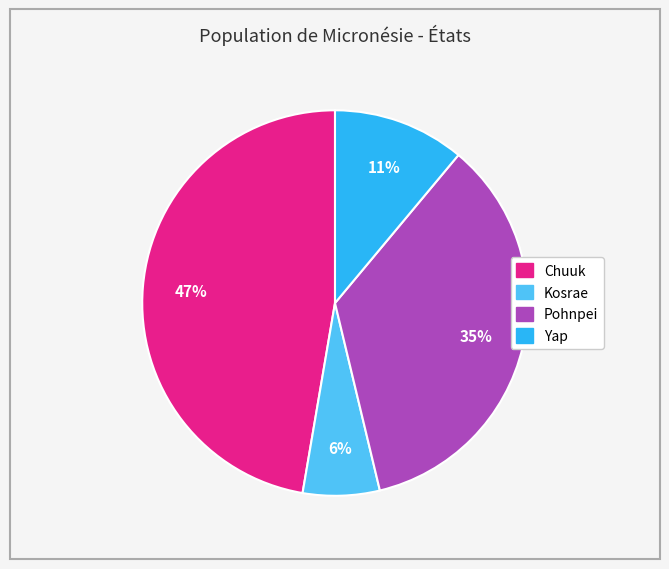

Which slice is the largest?

Chuuk